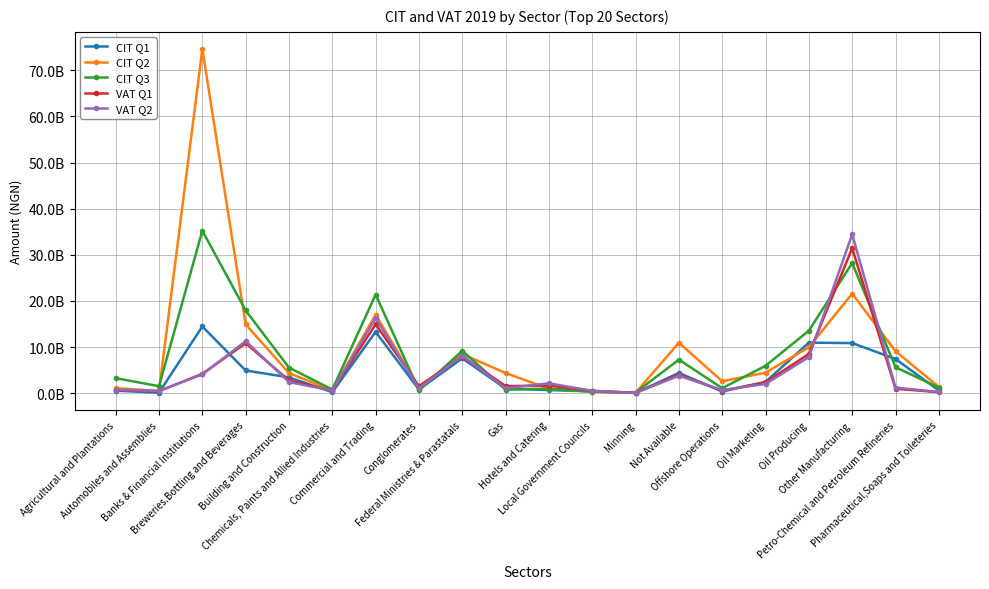

At which label is CIT Q2 closest to 37335768499?

Other Manufacturing